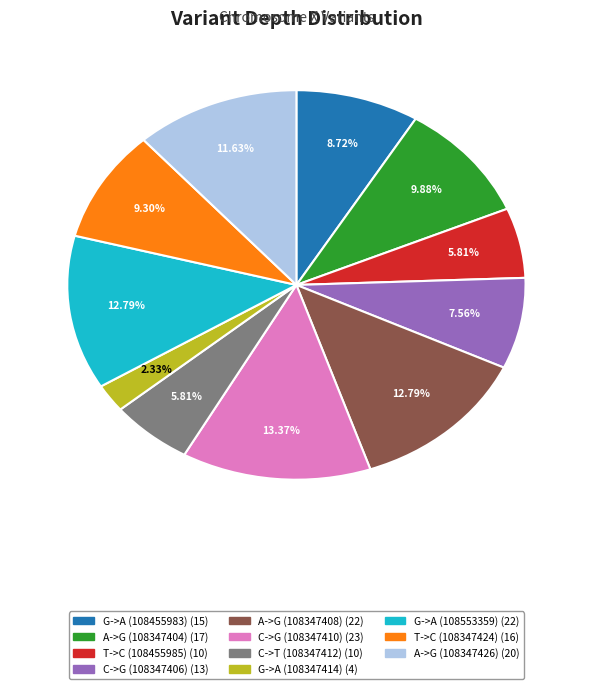

True or false: T->C (108347424) accounts for 1% of the total.

False